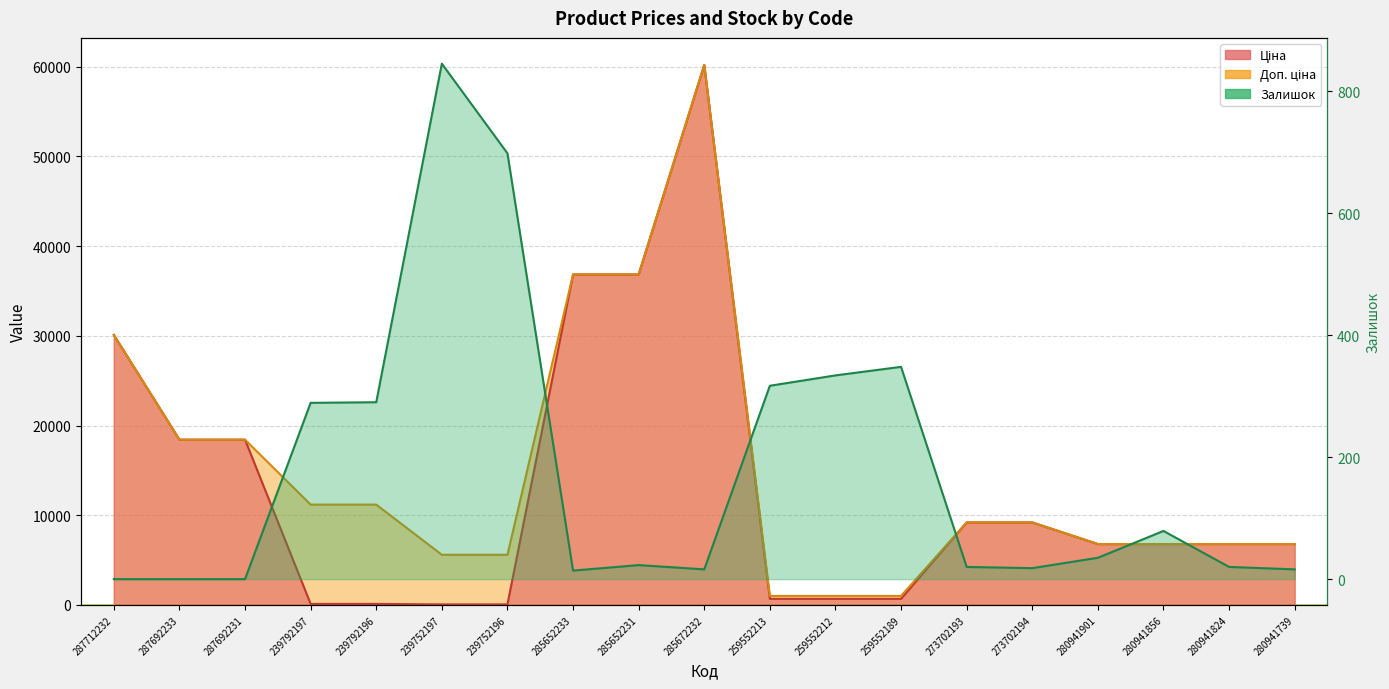

What is the maximum value shown in the chart?

60205.6